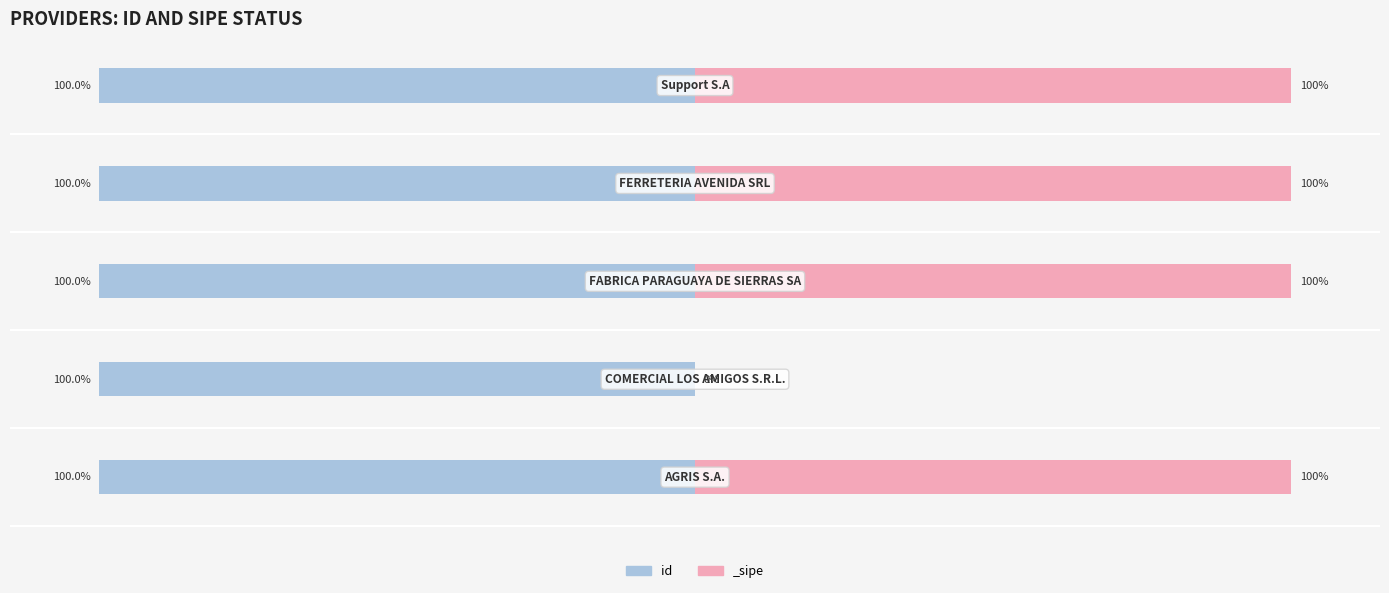

Is it true that the value at COMERCIAL LOS AMIGOS S.R.L. is -48?

False